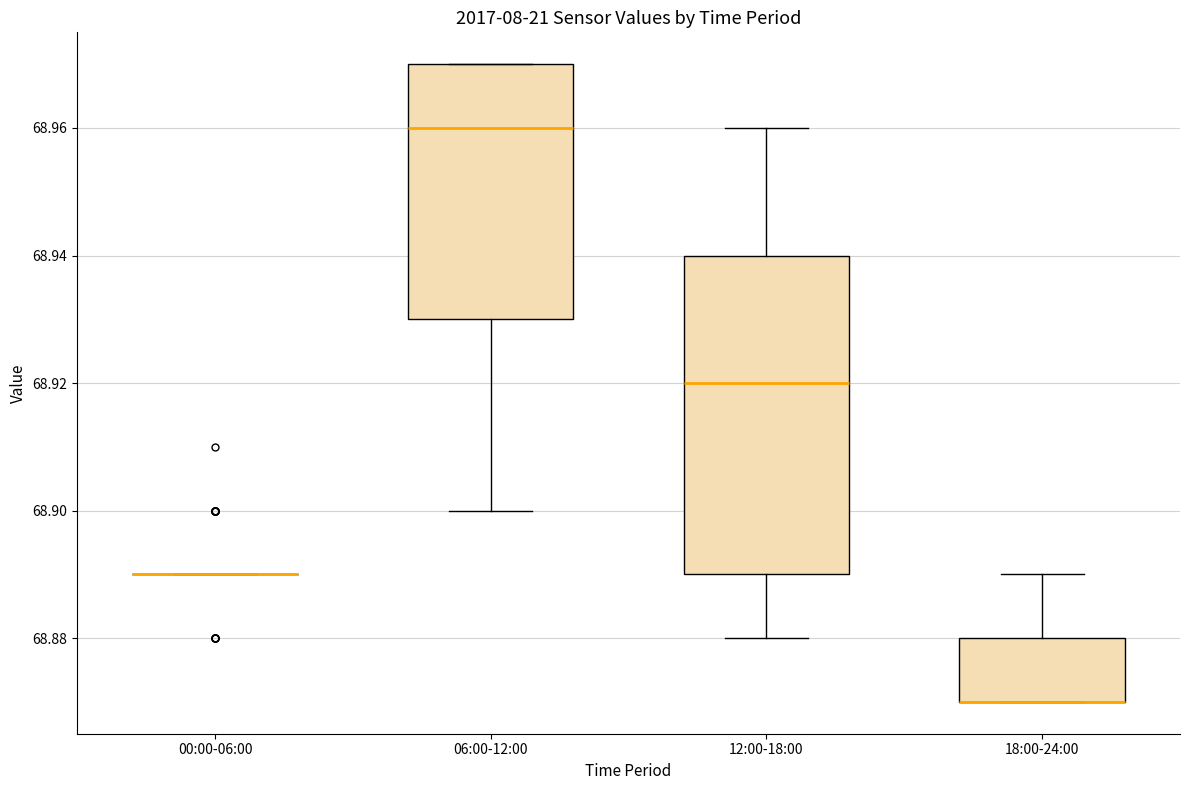

Reading left to right, transcribe this box plot: for each box, give where its median line is, the range the box spans, and where its two whiskers end, as read against the y-axis. The values are not printed on the chart, so give them approximately, as read against the axis.

00:00-06:00: box collapsed to a line at 68.89, whiskers 68.89 to 68.89
06:00-12:00: median 68.96, box 68.93 to 68.97, whiskers 68.90 to 68.97
12:00-18:00: median 68.92, box 68.89 to 68.94, whiskers 68.88 to 68.96
18:00-24:00: median 68.87 (drawn on the box's lower edge), box 68.87 to 68.88, whiskers 68.87 to 68.89